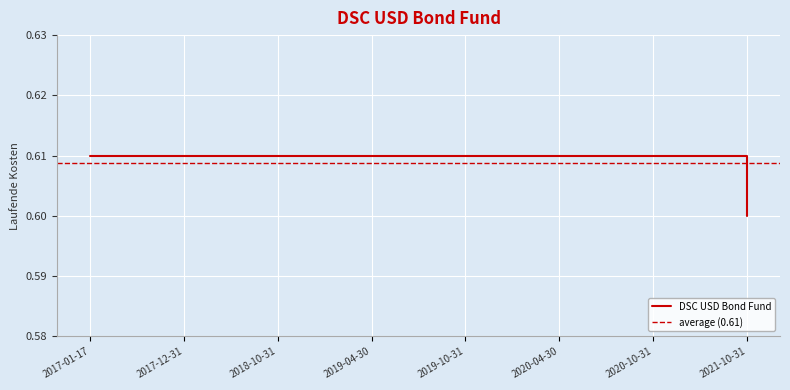

What is the smallest value displayed?

0.6